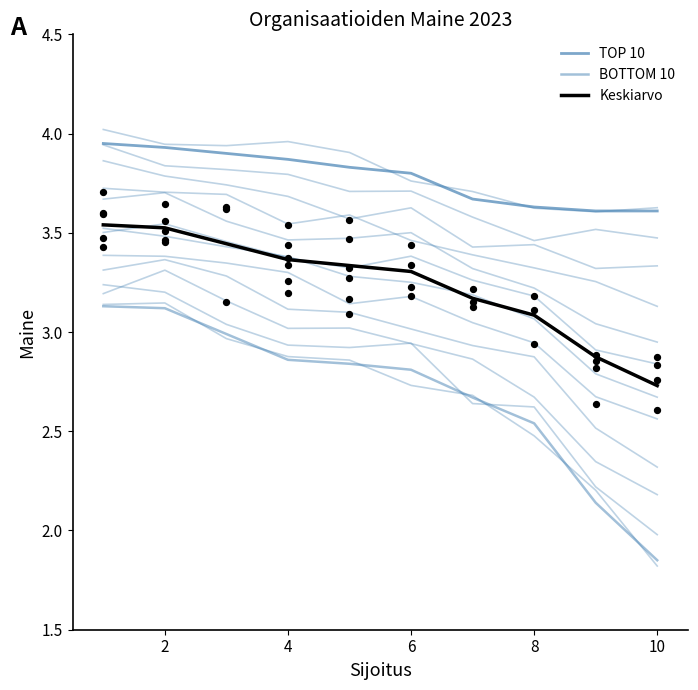

Which series contains the highest Y value?

TOP 10